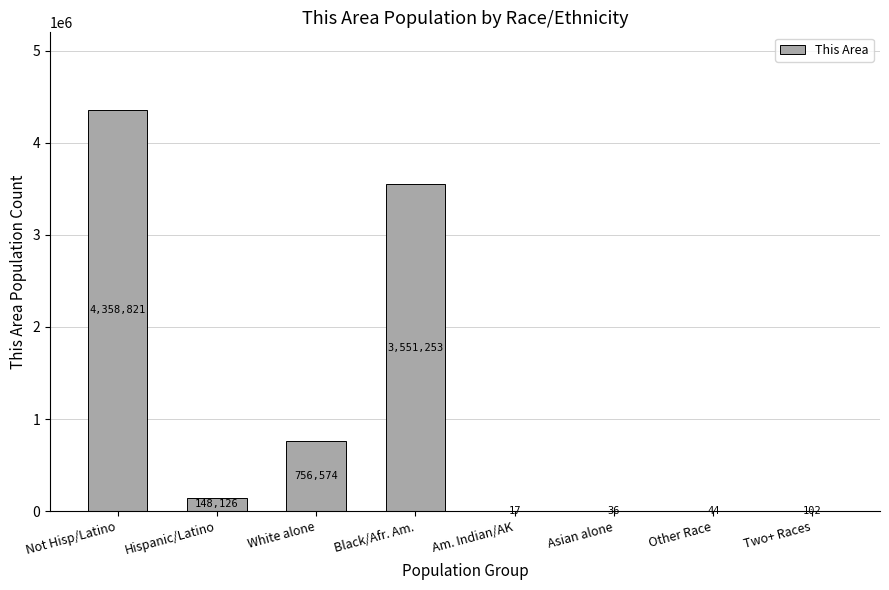

At which label is the value closest to 2179419?

Black/Afr. Am.